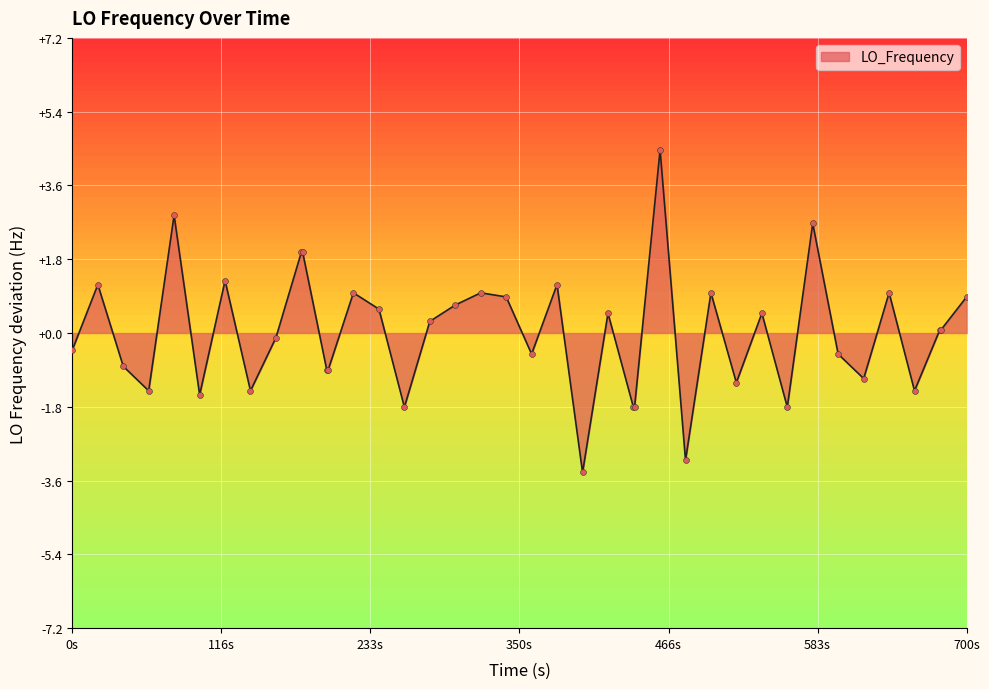

What is the smallest value displayed?

-3.4